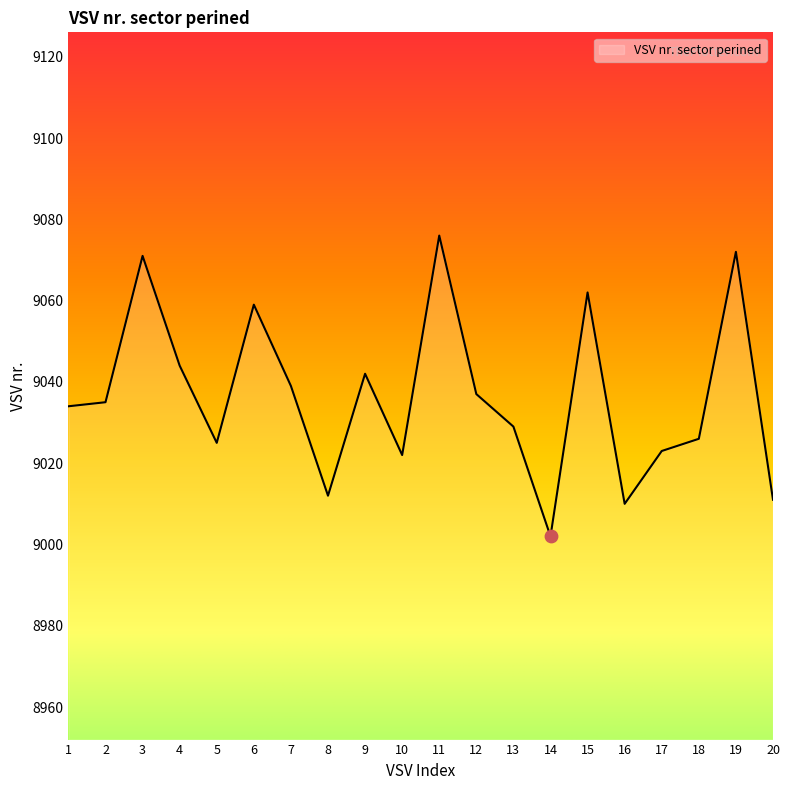

Which has a higher value, 9 or 14?

9